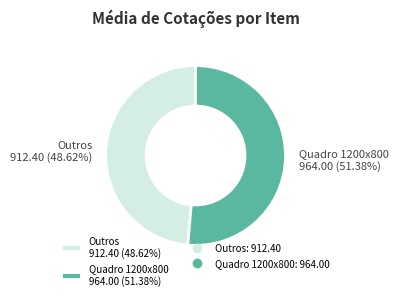

What is the ratio of the value at Outros 912.40 (48.62%) to the value at Quadro 1200x800 964.00 (51.38%)?

0.9